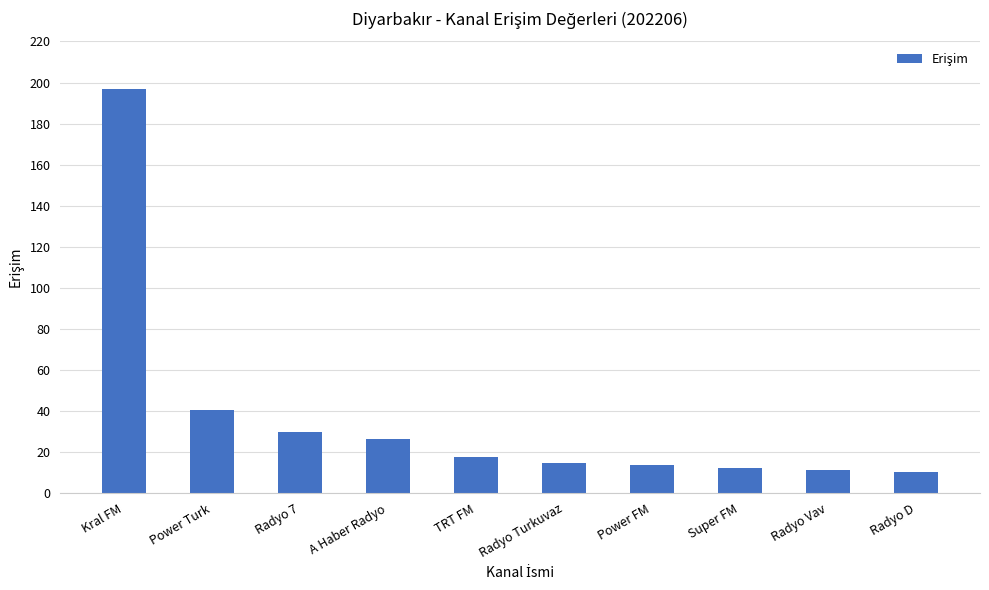

What is the ratio of the value at Radyo Vav to the value at Radyo D?

1.1